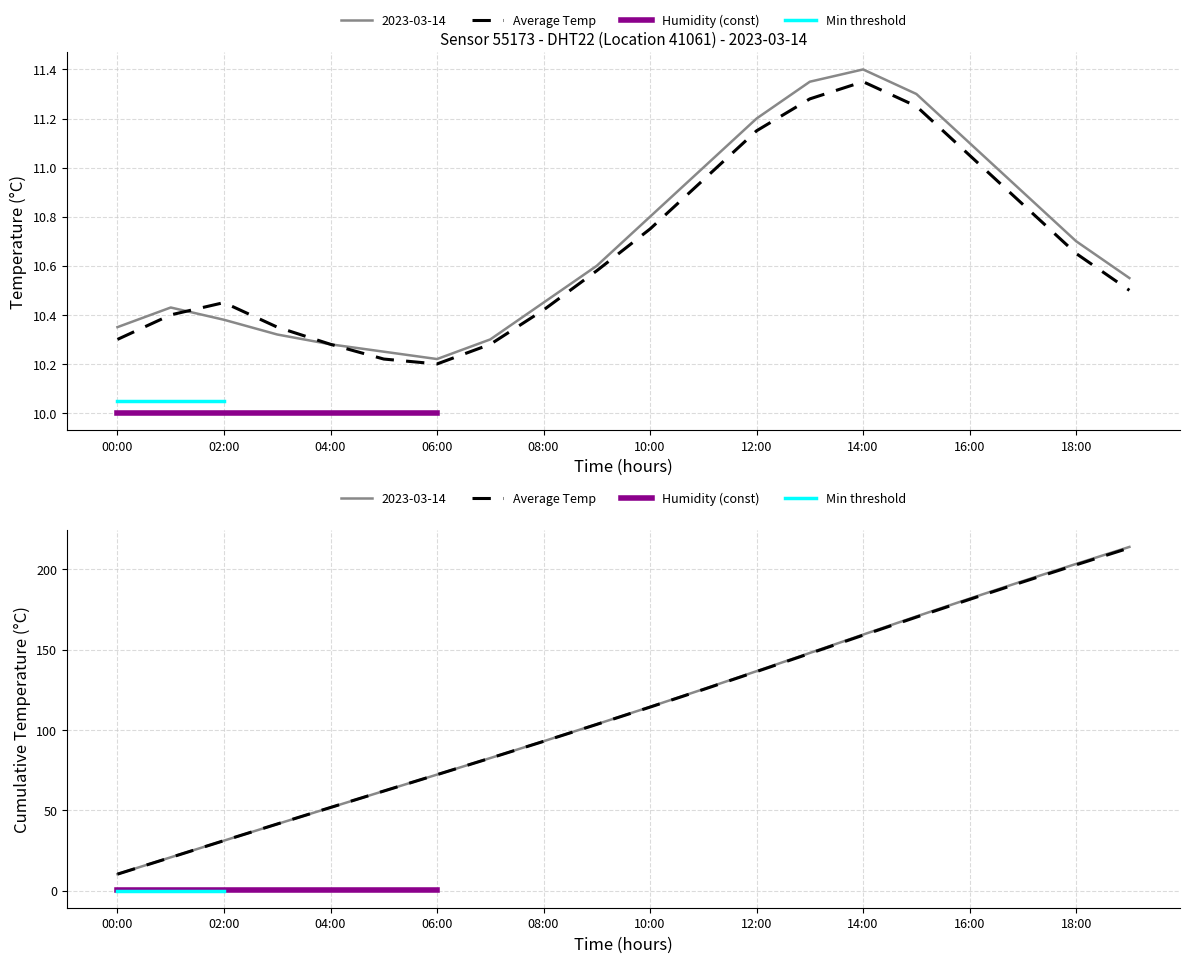

What is the change in value from 10:00 to 12:00?

+0.4